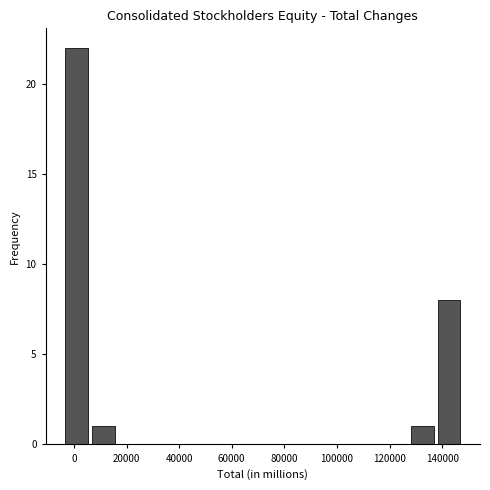

What is the height of the bar covering -4000 to 6000 on the x-axis? Neither the bar edges nor the heights are printed on the chart, so give them approximately, as read against the axes.

22